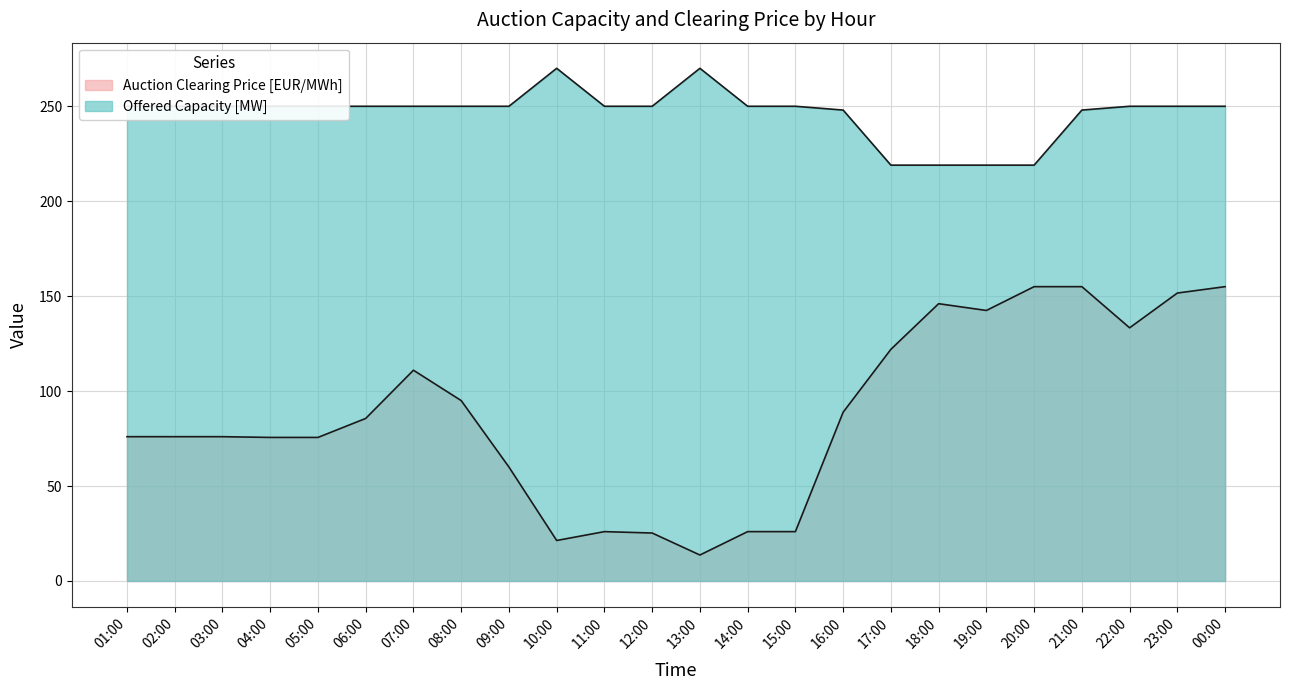

What is the label of the 19th point from the left?

19:00